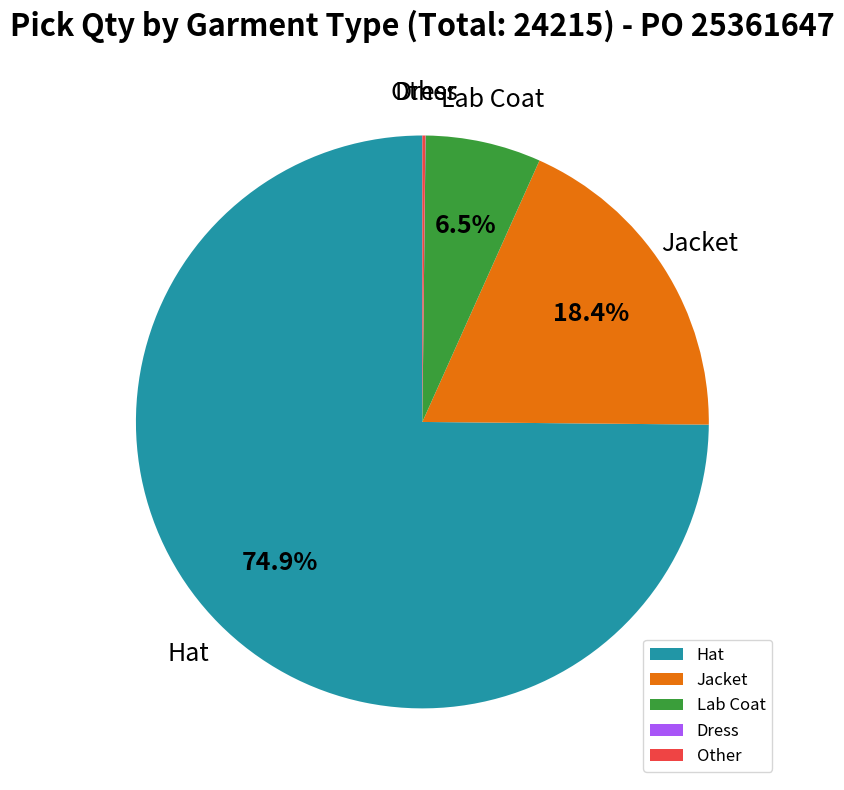

What percentage is NOT represented by Jacket?

81.6%